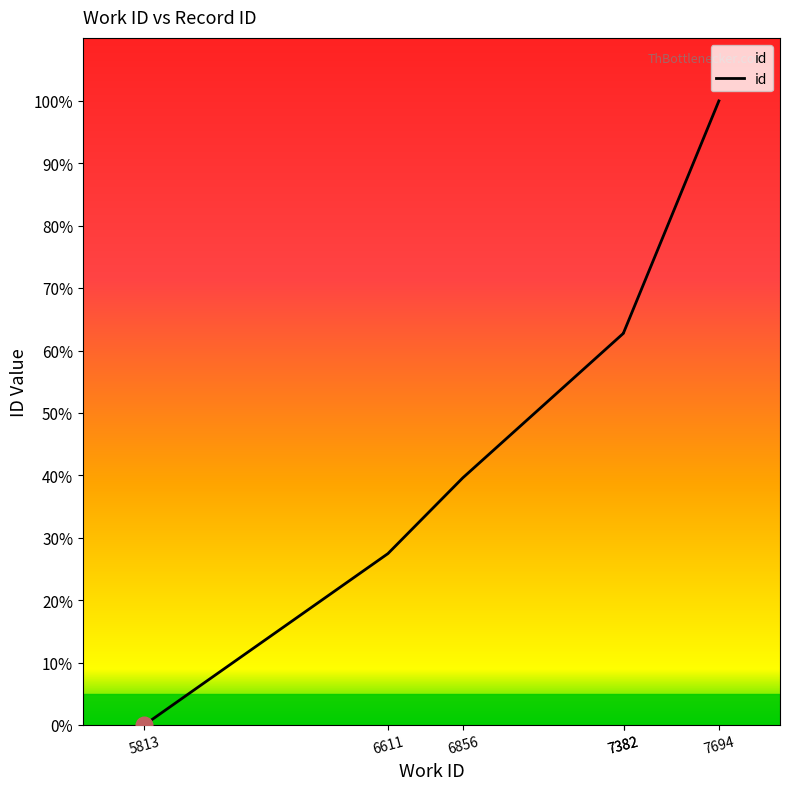

True or false: the data shows 179.3 at 7694.

False